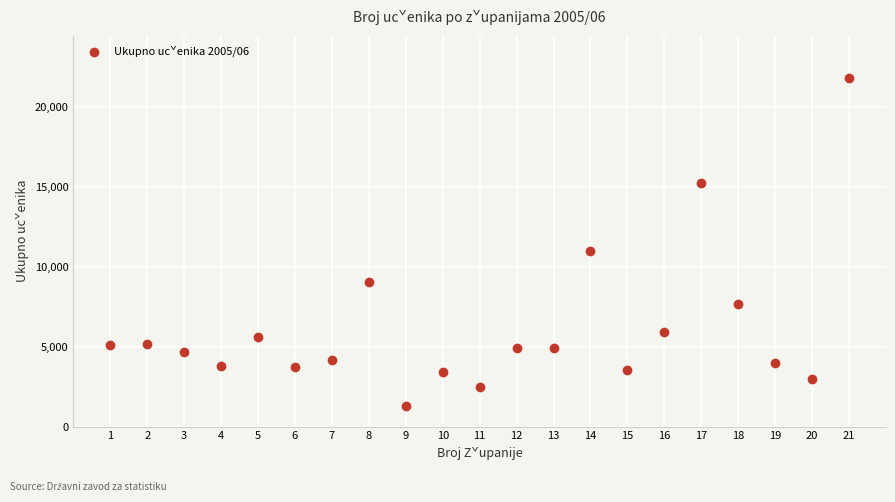

What is the range of Y values (max minus min)?

20506